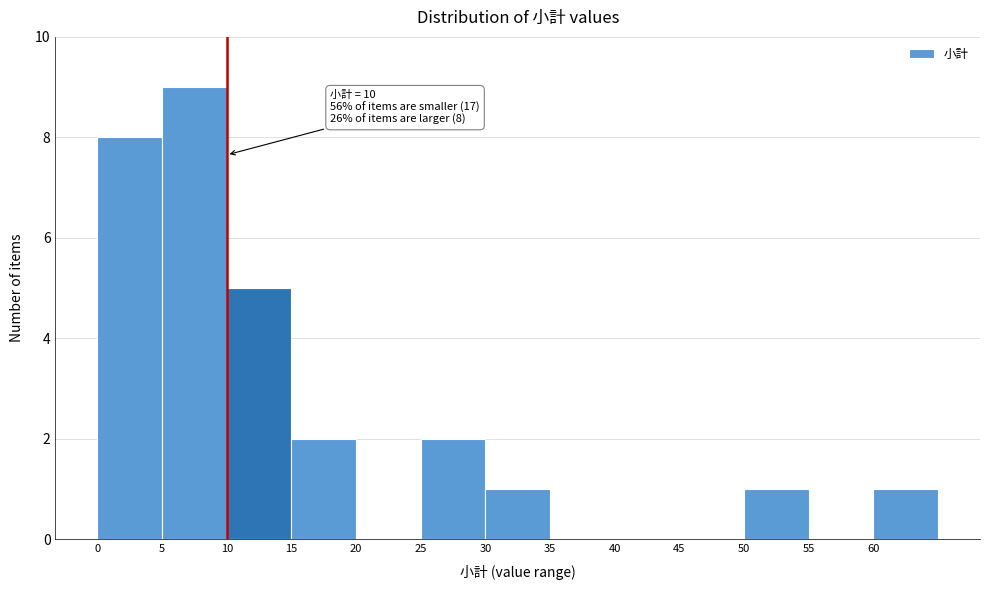

Over which range of the x-axis is the bar tallest?

5 to 10